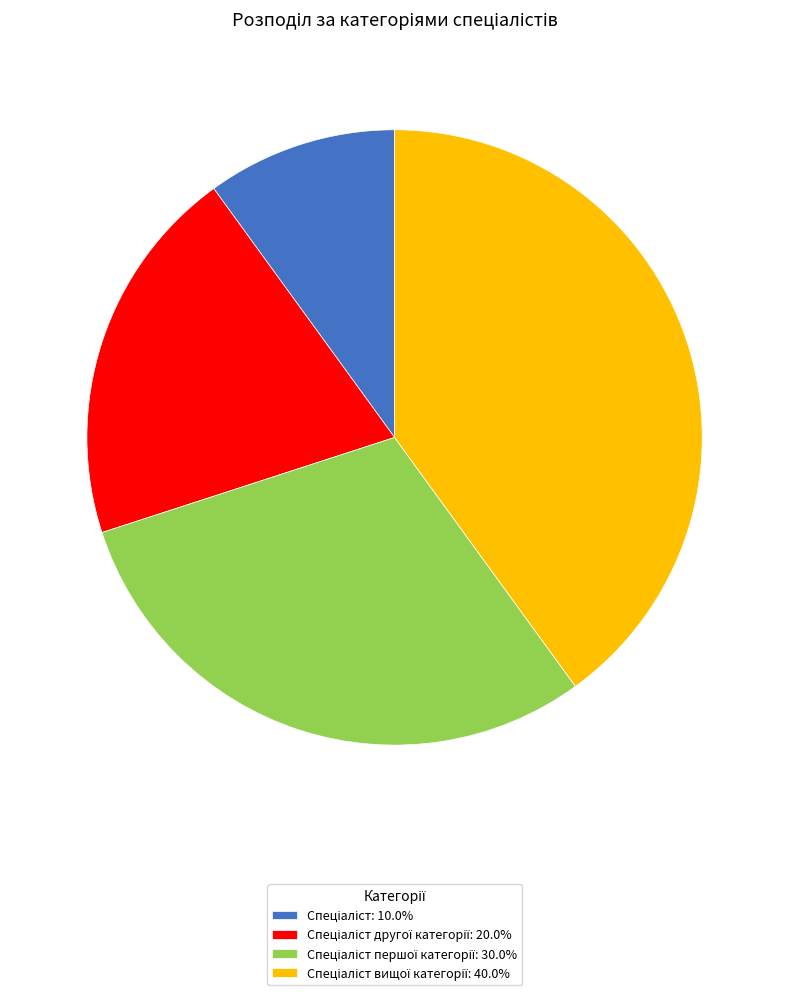

Is there a majority slice in this chart?

No